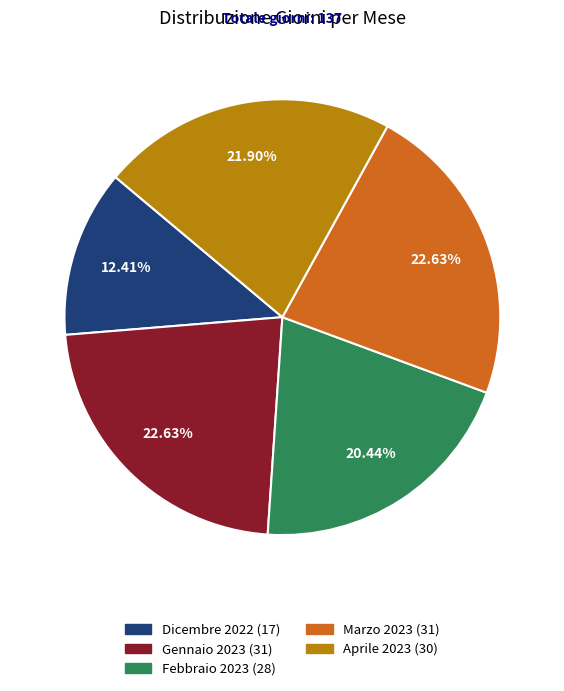

Count the number of slices in the pie.

5